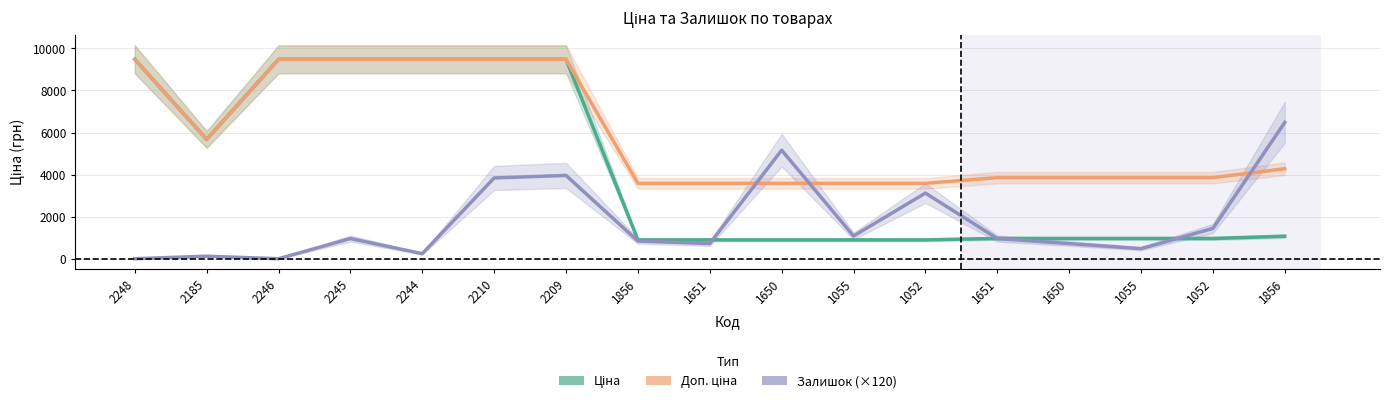

Does the chart display data point markers on the line(s)?

No